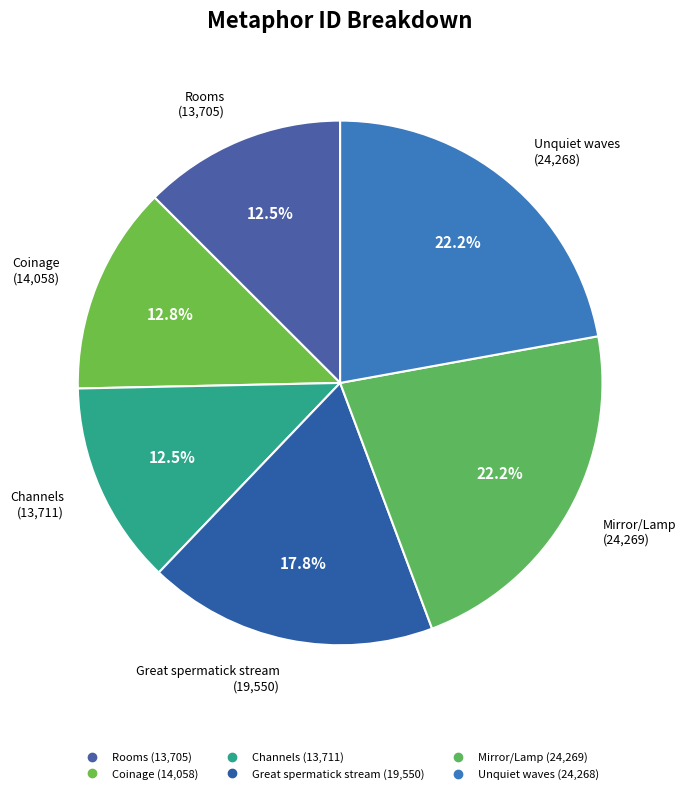

Count the number of slices in the pie.

6